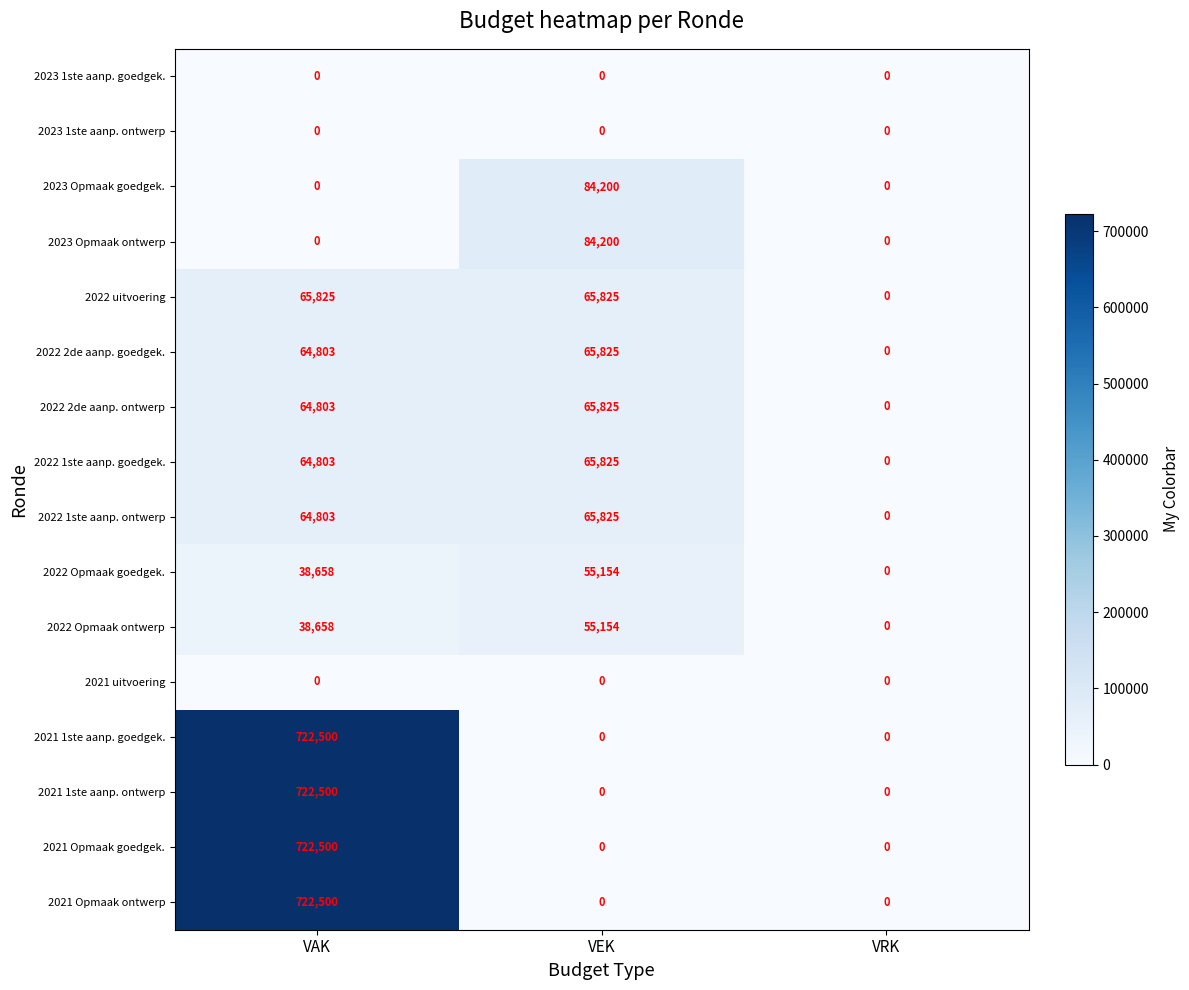

What is the average value of the 2022 1ste aanp. ontwerp series?

43543